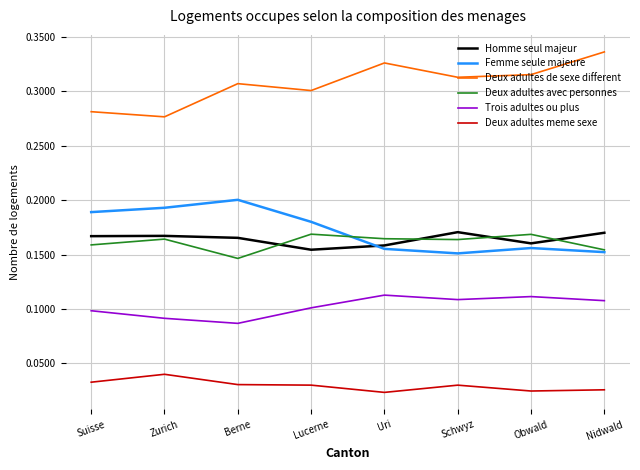

At which category does the chart reach its peak across all series?

Nidwald